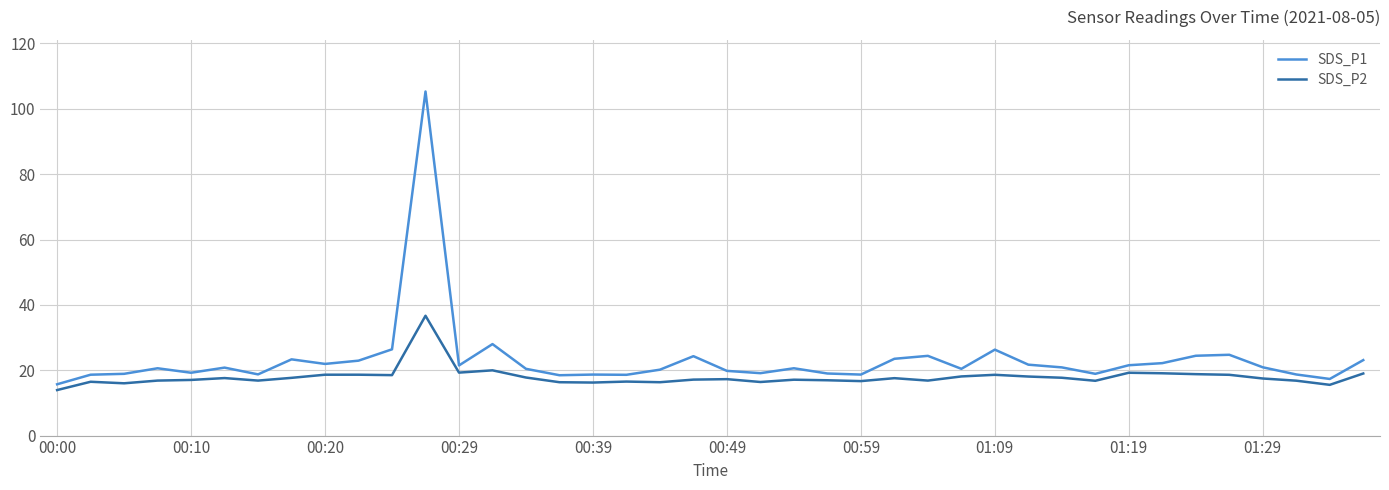

What is the difference between the maximum and minimum values in the SDS_P2 series?

22.7